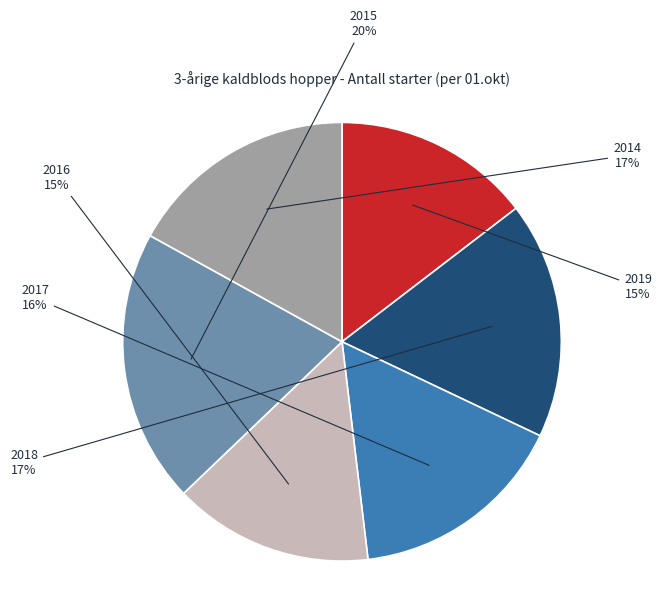

What percentage is the 2018 slice, to the nearest percent?

17%